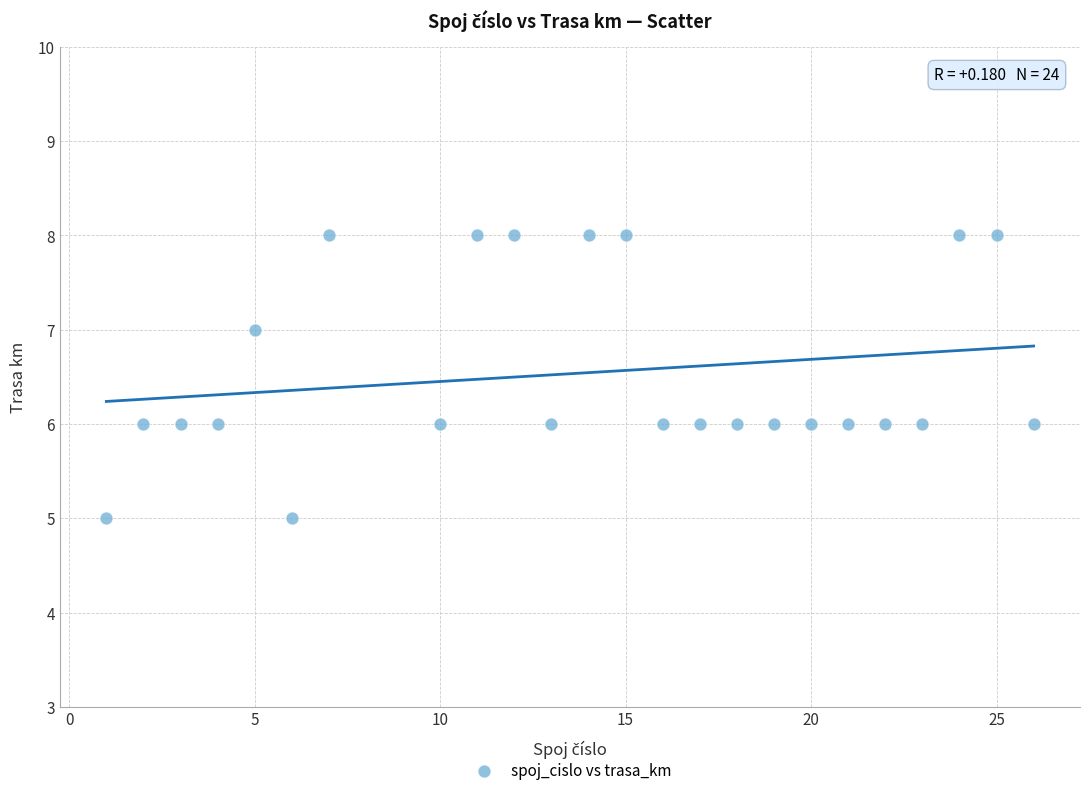

What is the range of X values (max minus min)?

25